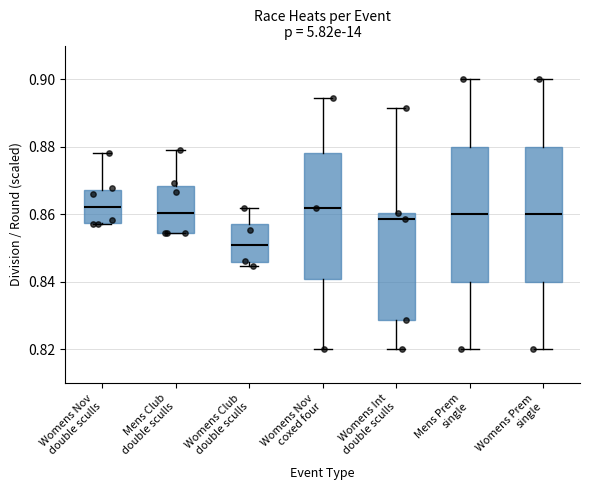

Reading left to right, read every box against the y-axis: the position of its median line, the range the box covers, and the ends of its whiskers. The values are not printed on the chart, so give them approximately, as read against the axis.

Womens Nov double sculls: median 0.862, box 0.858 to 0.868, whiskers 0.858 to 0.878
Mens Club double sculls: median 0.860, box 0.854 to 0.868, whiskers 0.854 to 0.878
Womens Club double sculls: median 0.850, box 0.846 to 0.858, whiskers 0.844 to 0.862
Womens Nov coxed four: median 0.862, box 0.840 to 0.878, whiskers 0.820 to 0.894
Womens Int double sculls: median 0.858, box 0.828 to 0.860, whiskers 0.820 to 0.892
Mens Prem single: median 0.860, box 0.840 to 0.880, whiskers 0.820 to 0.900
Womens Prem single: median 0.860, box 0.840 to 0.880, whiskers 0.820 to 0.900